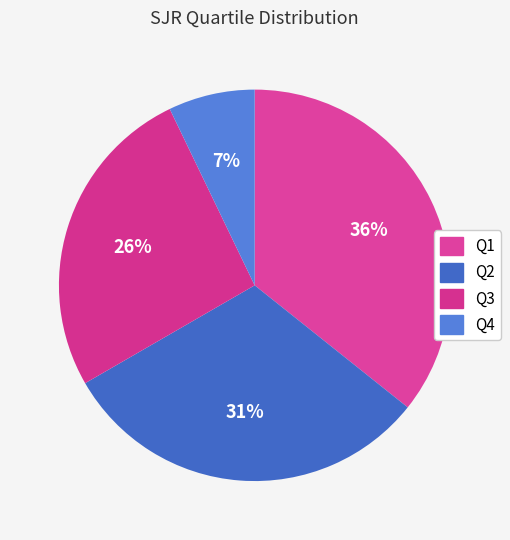

Does Q4 account for over 50% of the chart?

No